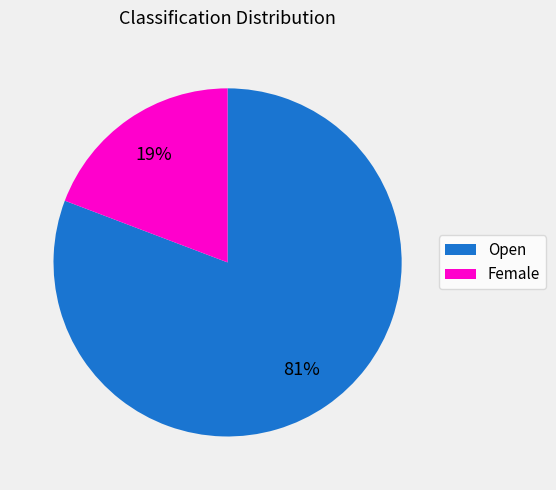

Rank the categories by value from lowest to highest.

Female, Open